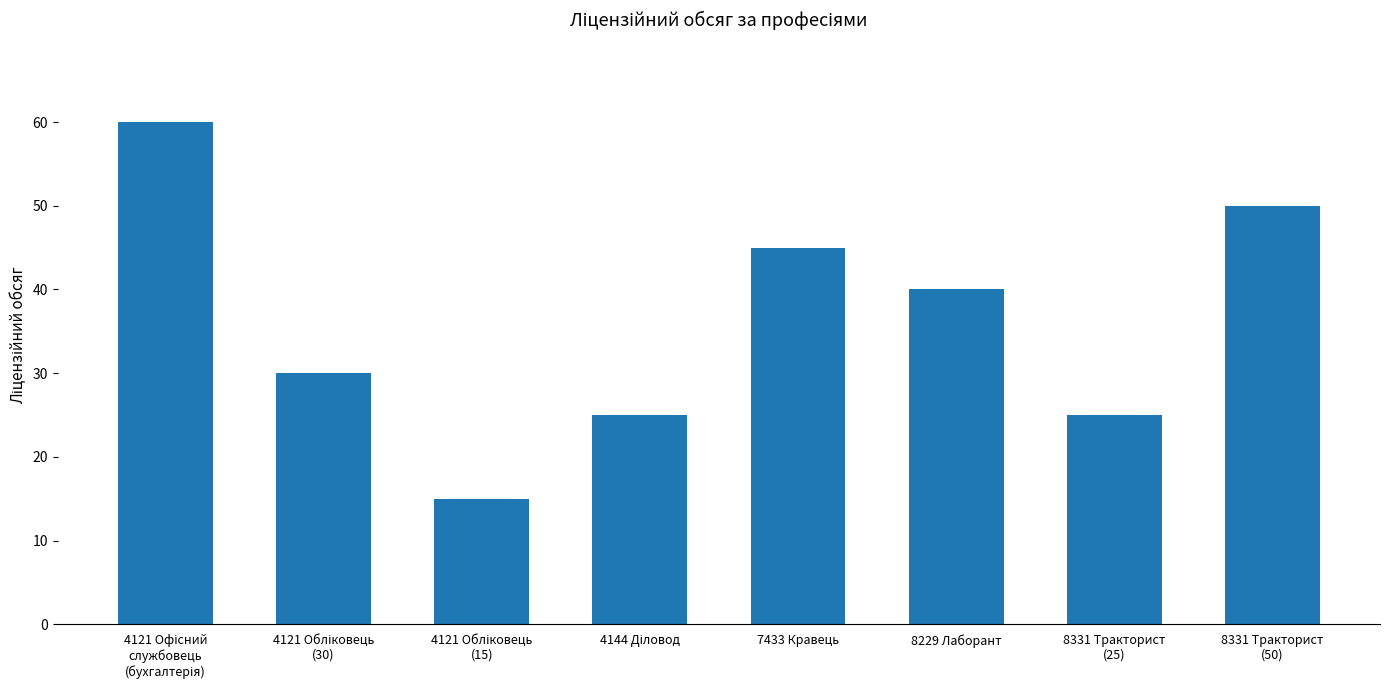

The value at 8229 Лаборант is 40. True or false?

True